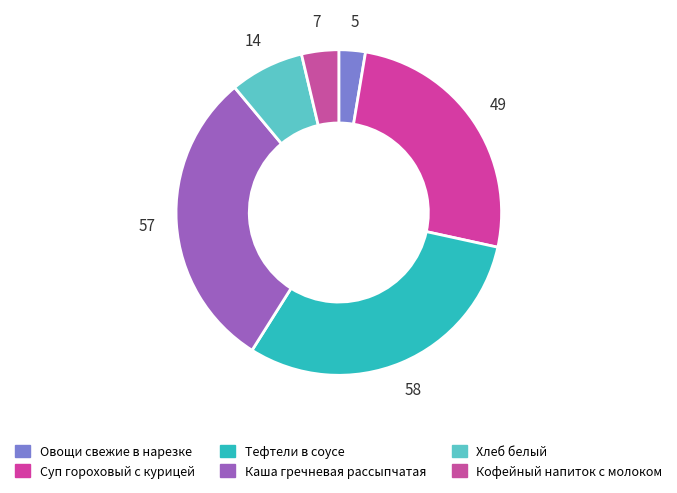

What is the change in value from Суп гороховый с курицей to Тефтели в соусе?

+9